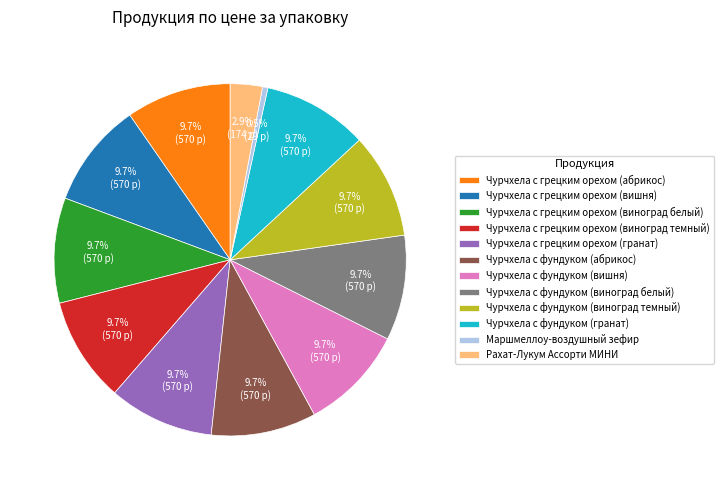

What is the total percentage of Чурчхела с фундуком (виноград белый) and Чурчхела с фундуком (абрикос)?

19.3%